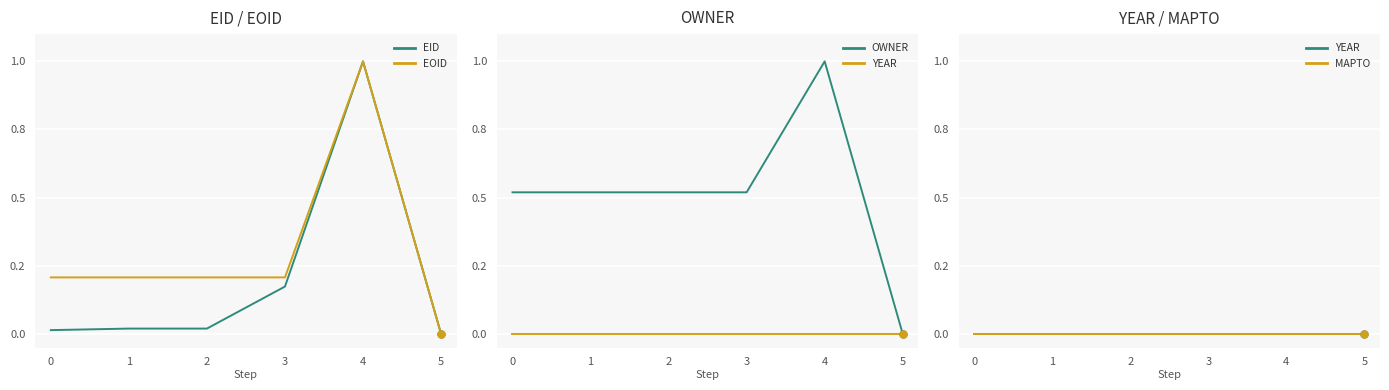

Is the value of EID at 1 greater than the value of YEAR at 0?

Yes